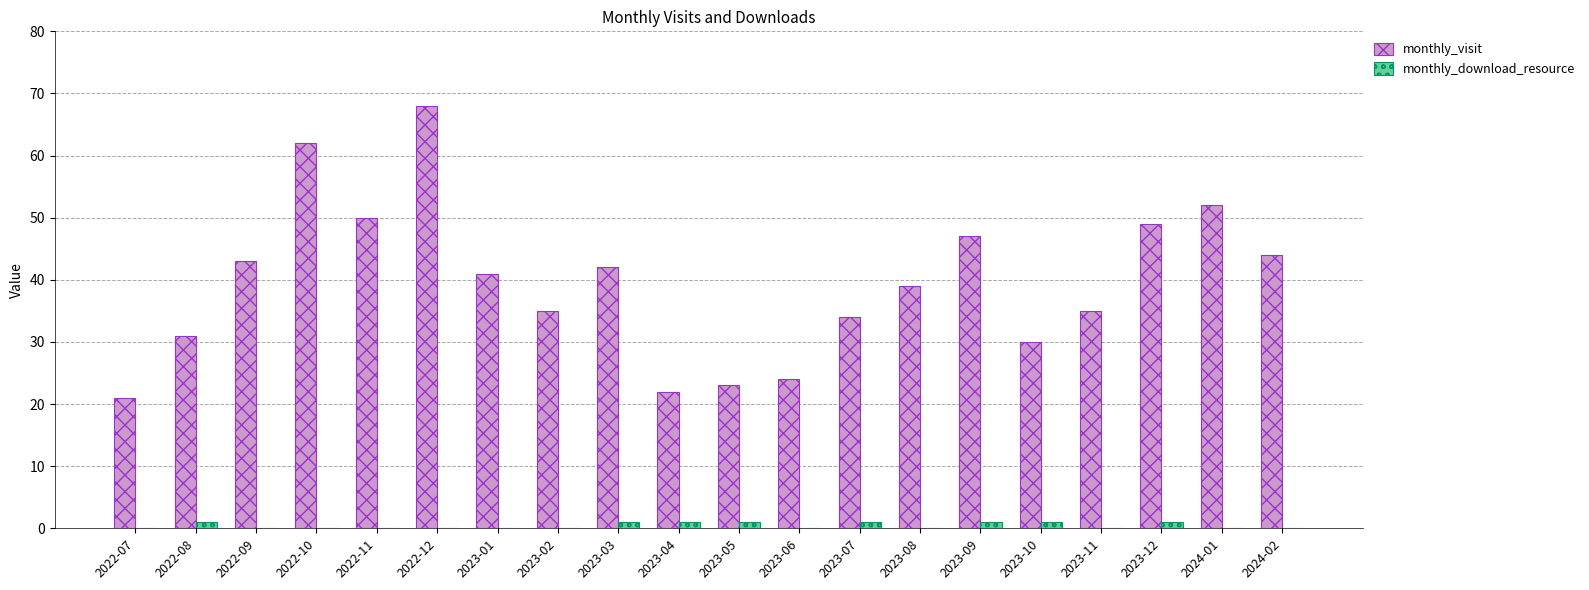

The value of monthly_download_resource at 2023-08 is 0. True or false?

True